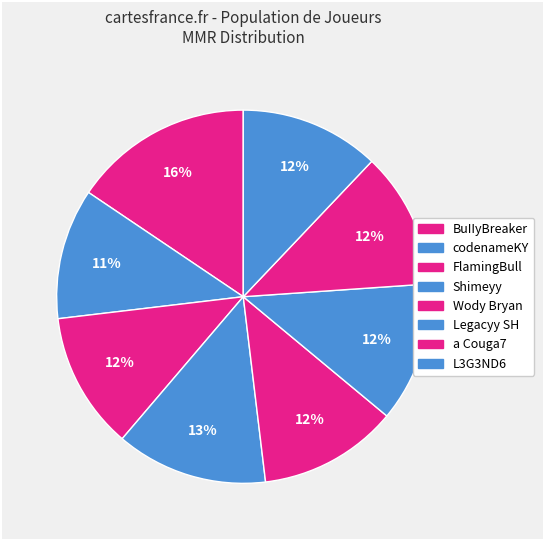

Does L3G3ND6 represent more than half of the total?

No